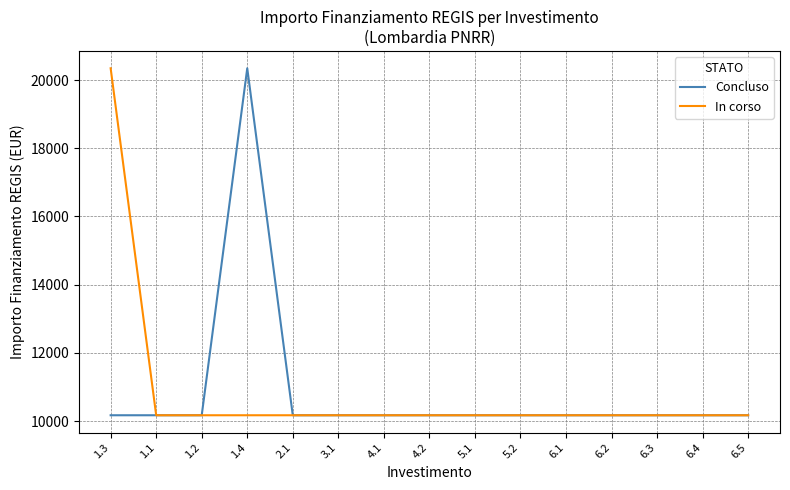

Which series changed the most between 1.3 and 6.4?

In corso